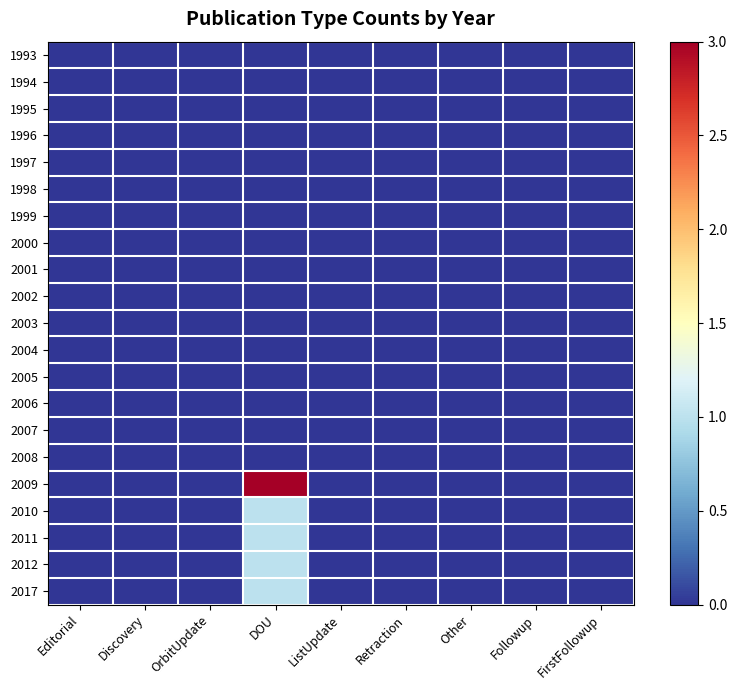

How many series are shown in this chart?

21